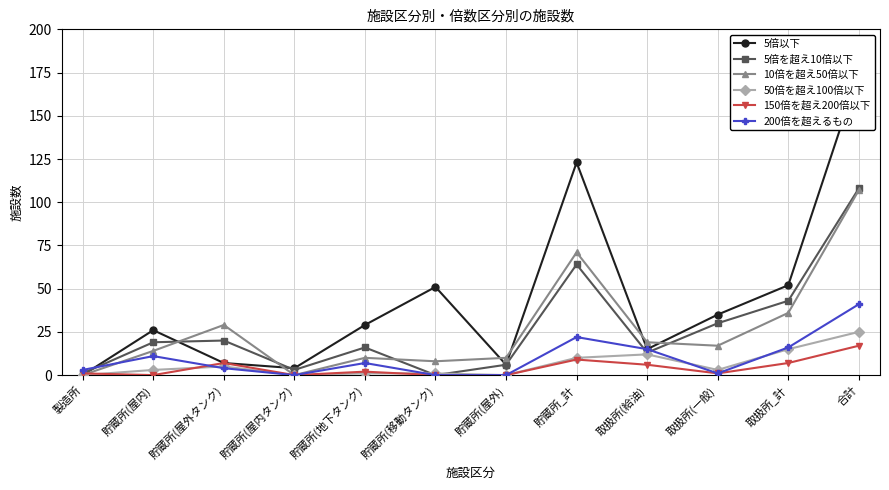

At which label does 5倍を超え10倍以下 reach its minimum?

貯蔵所(移動タンク)